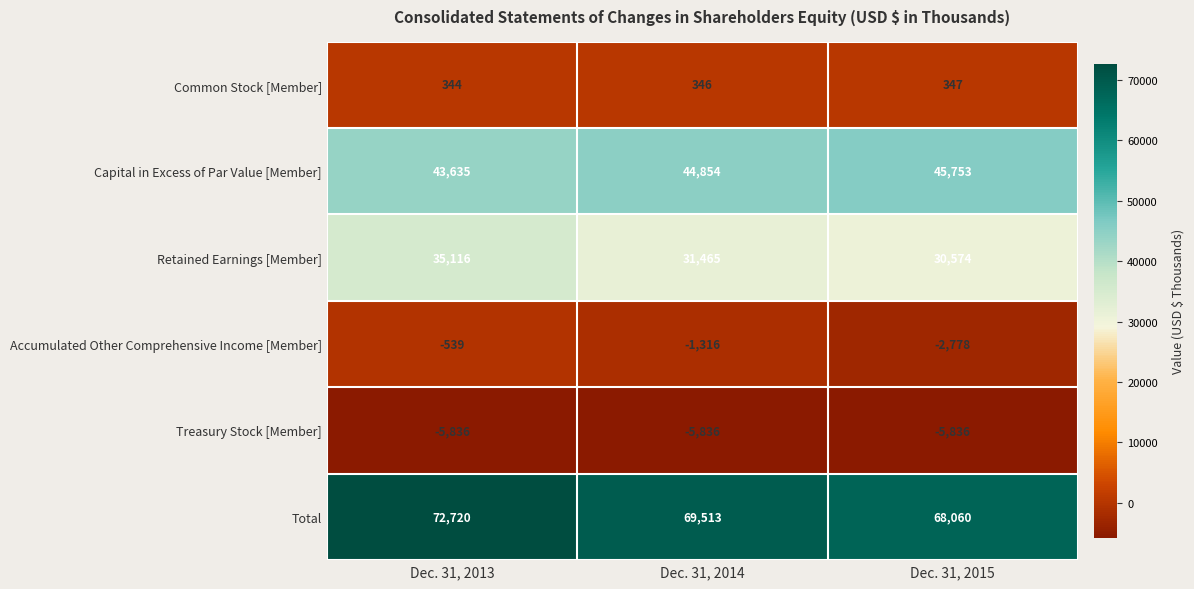

At Dec. 31, 2013, list the series in order from smallest to largest.

Treasury Stock [Member], Accumulated Other Comprehensive Income [Member], Common Stock [Member], Retained Earnings [Member], Capital in Excess of Par Value [Member], Total